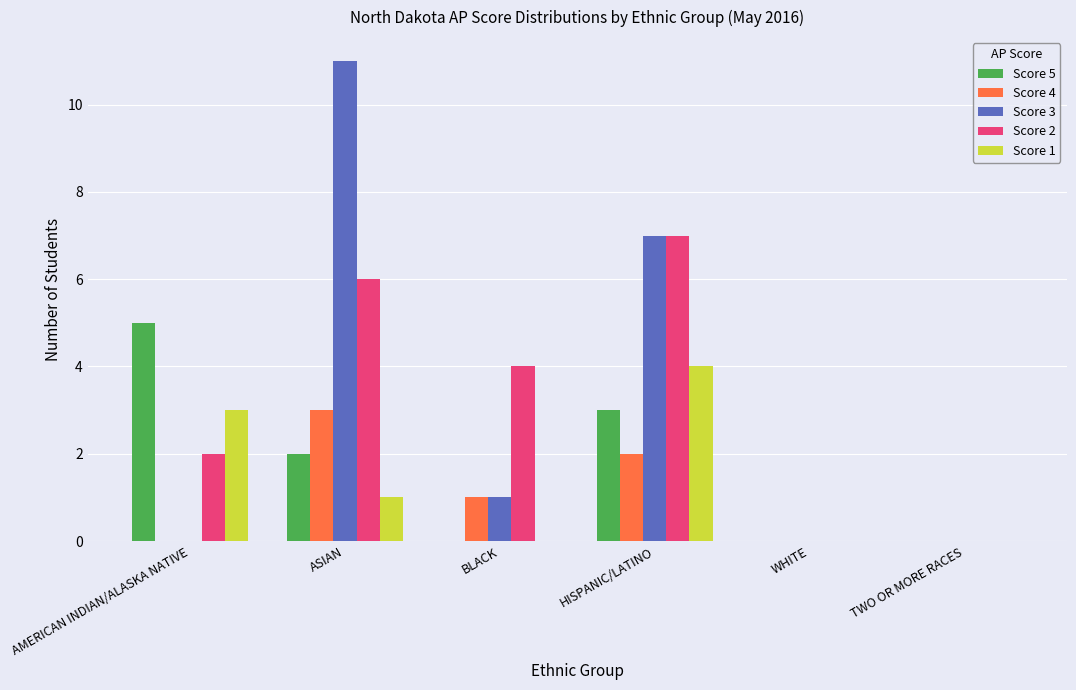

Count the number of categories in the chart.

6